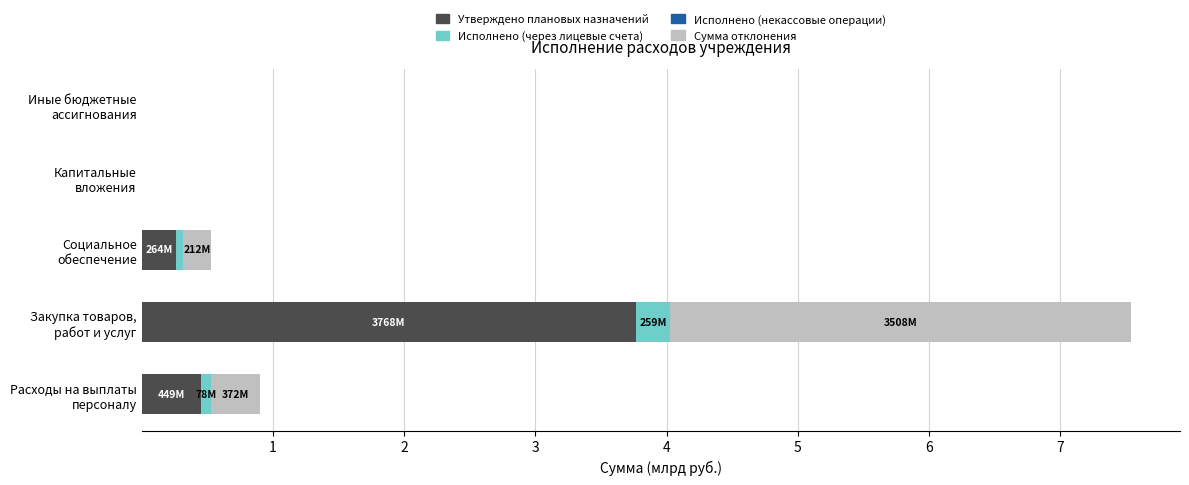

What is the sum of all Утверждено плановых назначений values?

4.5